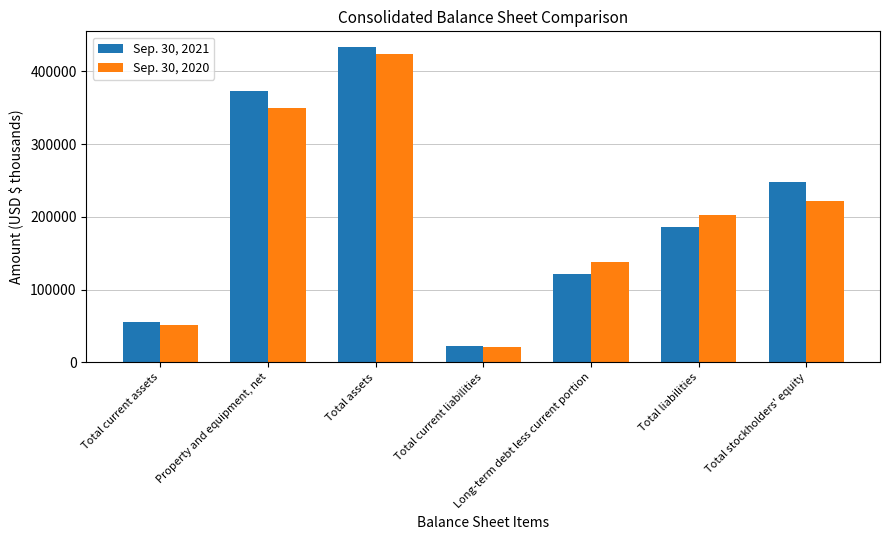

What value does the Sep. 30, 2020 series have at Long-term debt less current portion, to the nearest 10?

137960